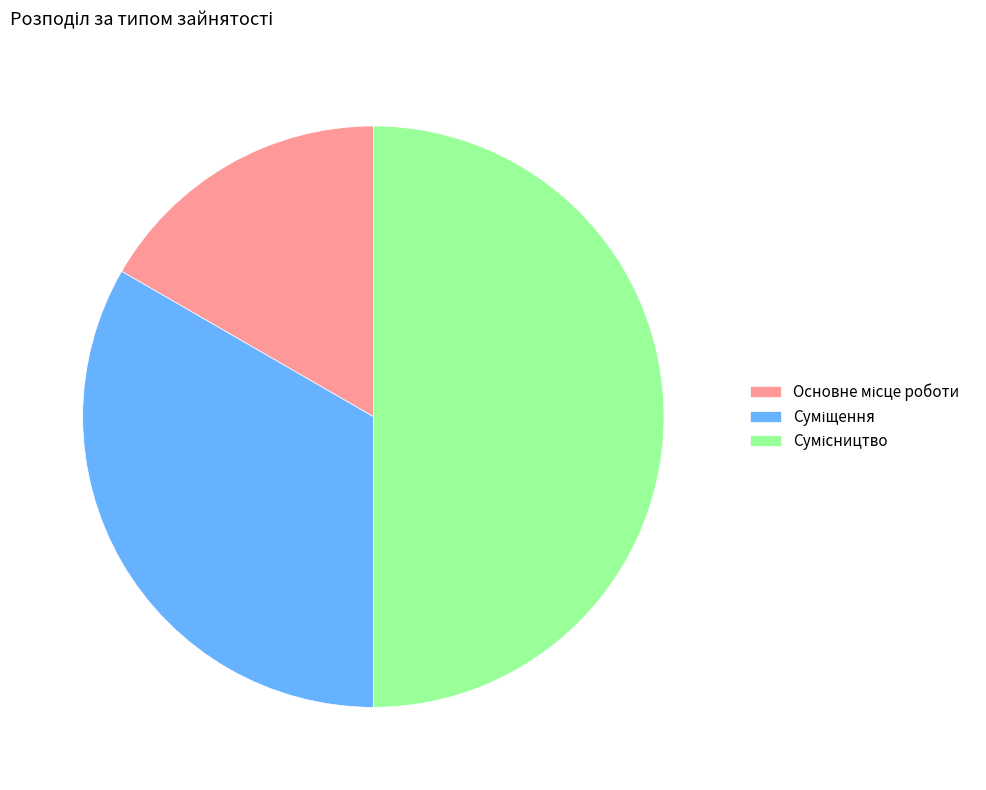

What is the change in value from Основне місце роботи to Суміщення?

+1